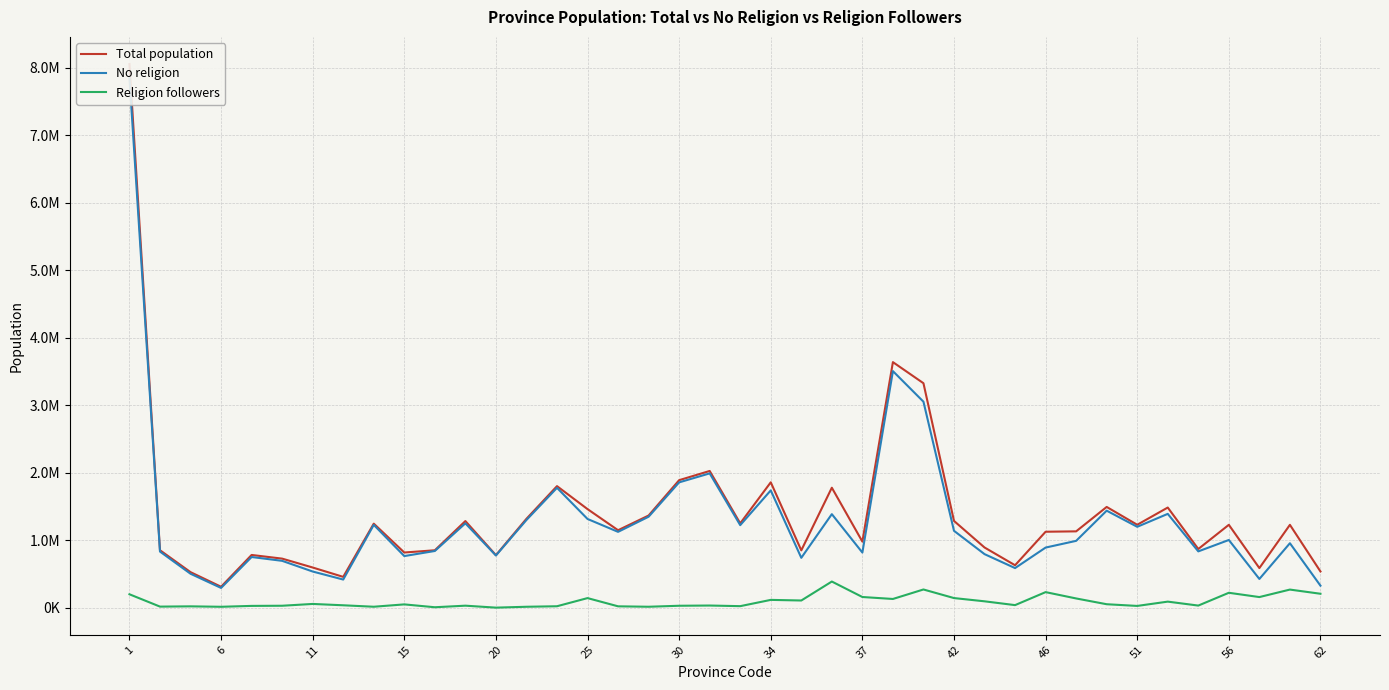

How many interior local valleys does the Religion followers series have?

13